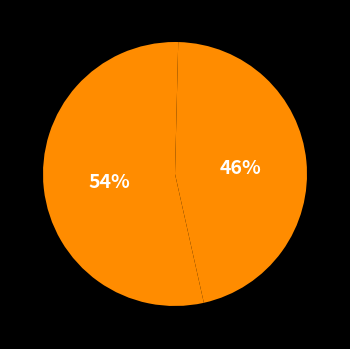

How many segments does this pie chart have?

3